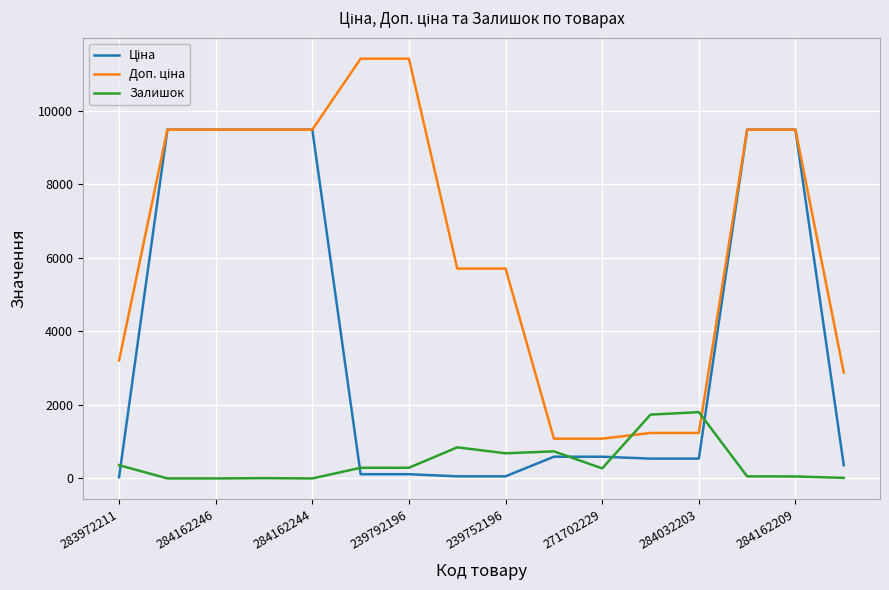

What is the maximum value shown in the chart?

11410.0